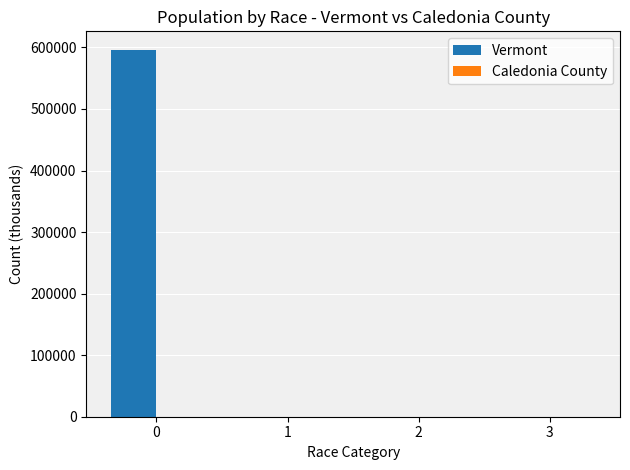

What is the highest value of the Vermont series?

596292.2